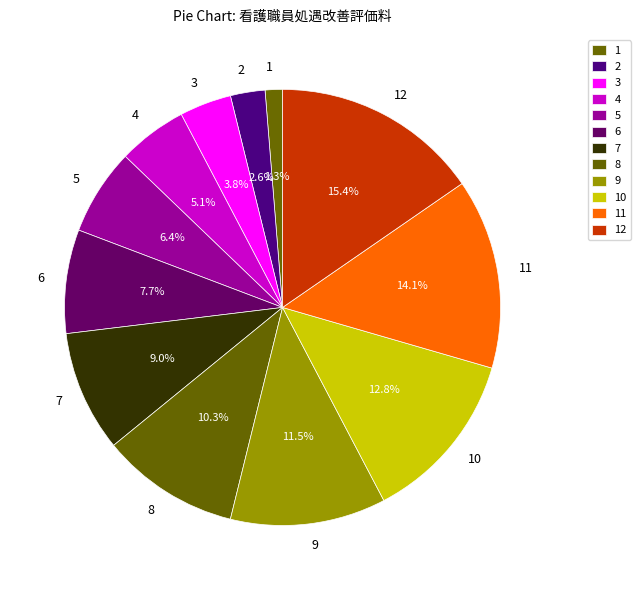

Is the sum of 5 and 1 greater than half?

No